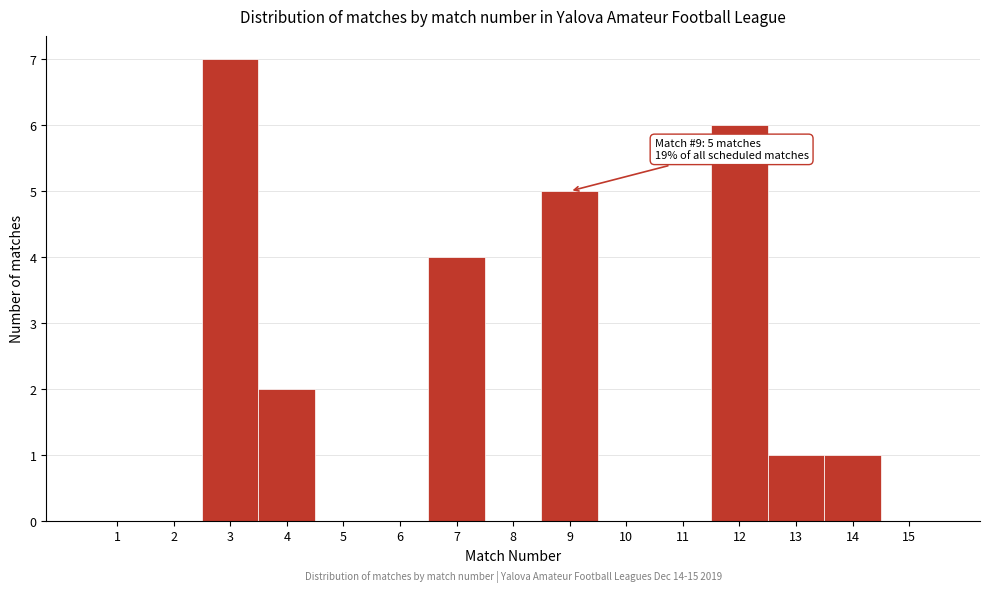

Over which range of the x-axis is the bar tallest?

2.5 to 3.5